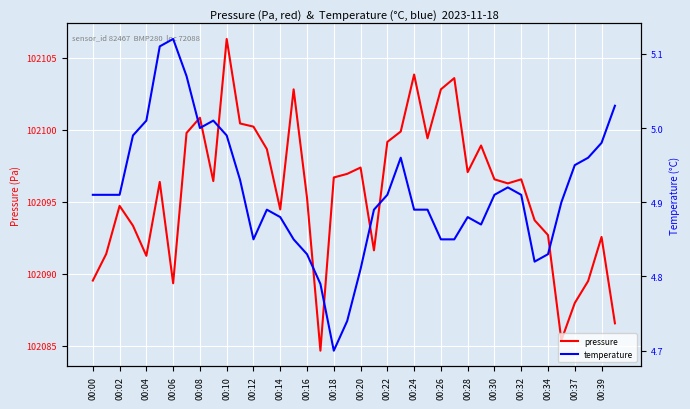

Count the number of categories in the chart.

40